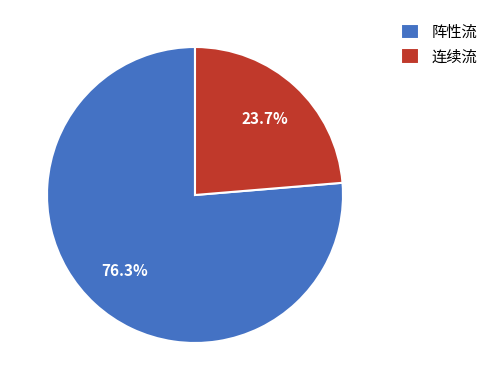

What percentage is the 连续流 slice, to the nearest percent?

24%